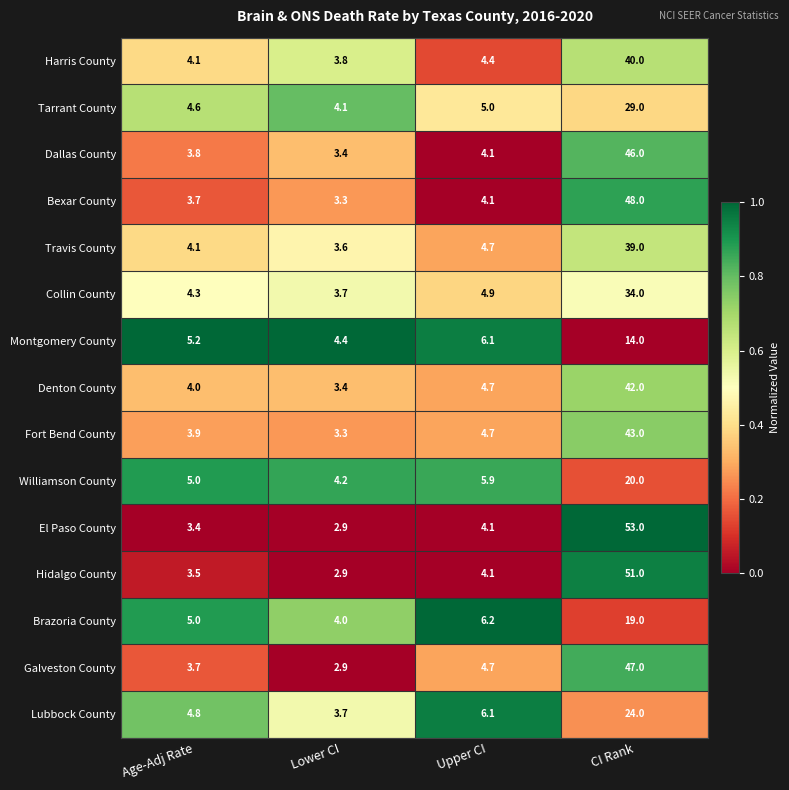

The Fort Bend County series shows 6.4 at Upper CI. True or false?

False